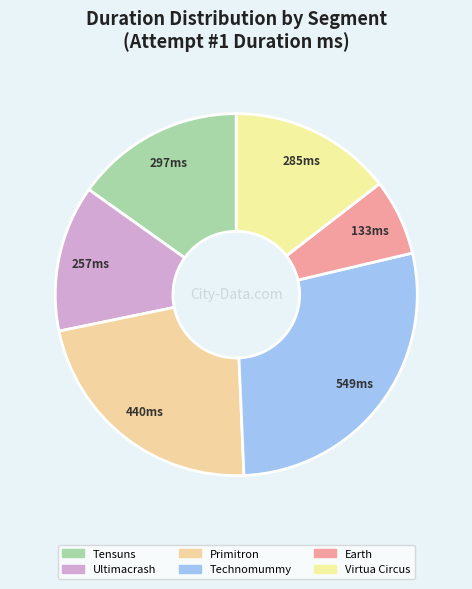

What percentage is the Tensuns slice, to the nearest percent?

15%